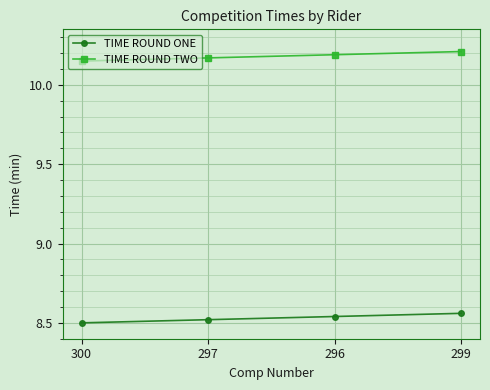

Count the TIME ROUND TWO values in the range 10 to 11.

4